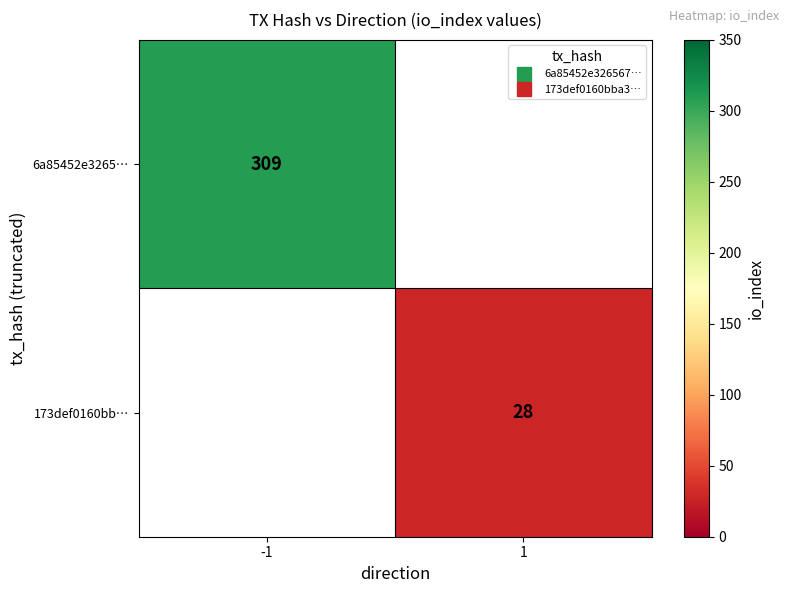

Read the 6a85452e3265… value at -1.

309.0